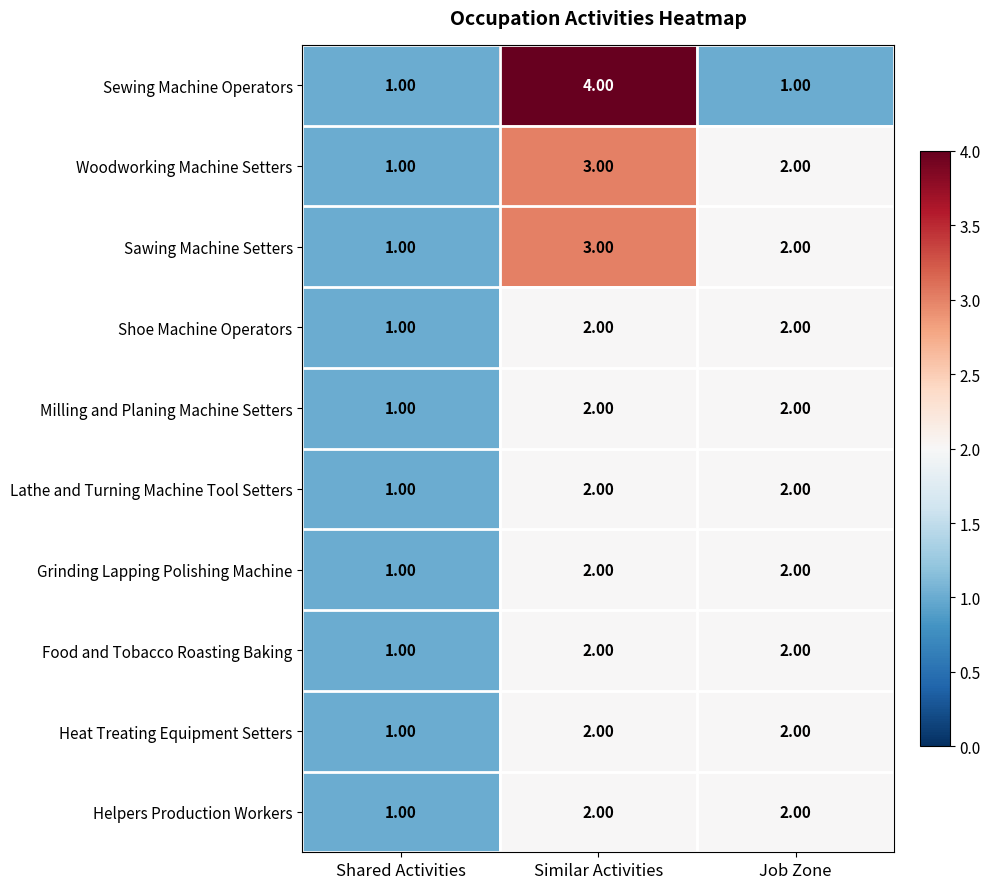

At which category is the sum across all series the highest?

Similar Activities